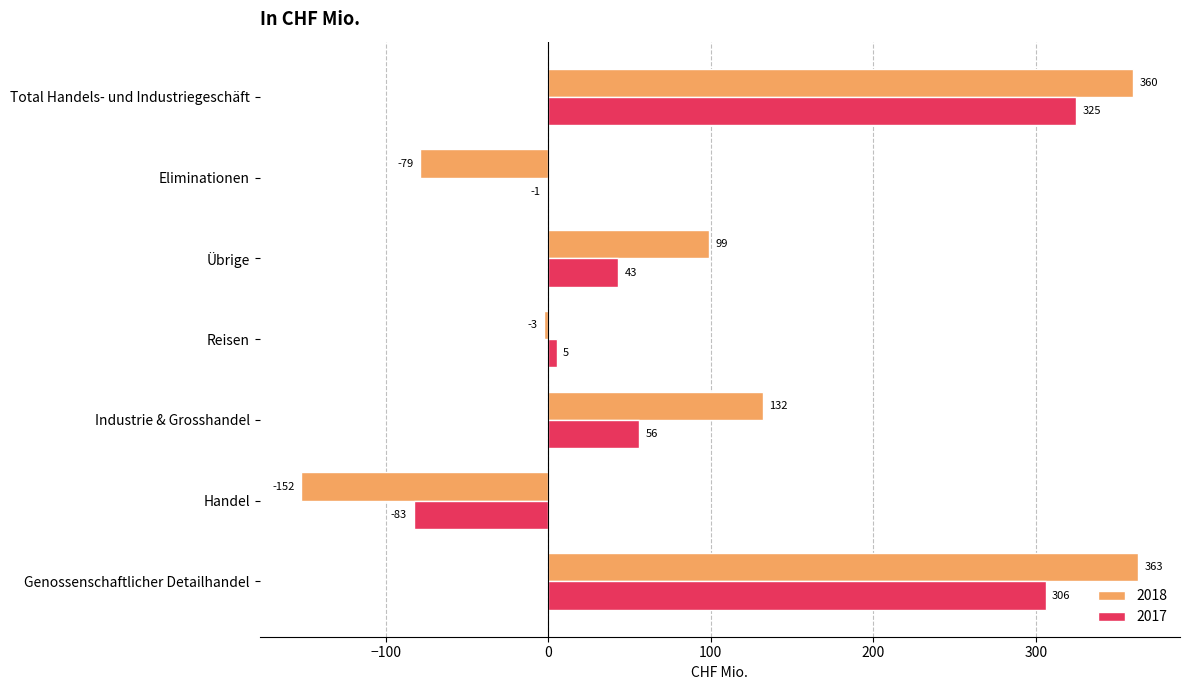

Count the number of categories in the chart.

7